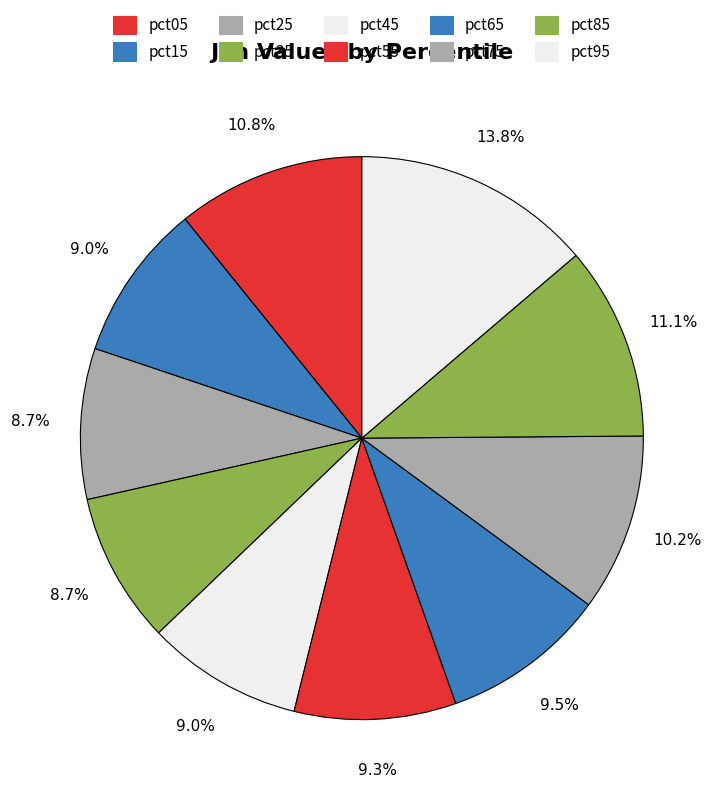

Does pct45 account for over 50% of the chart?

No